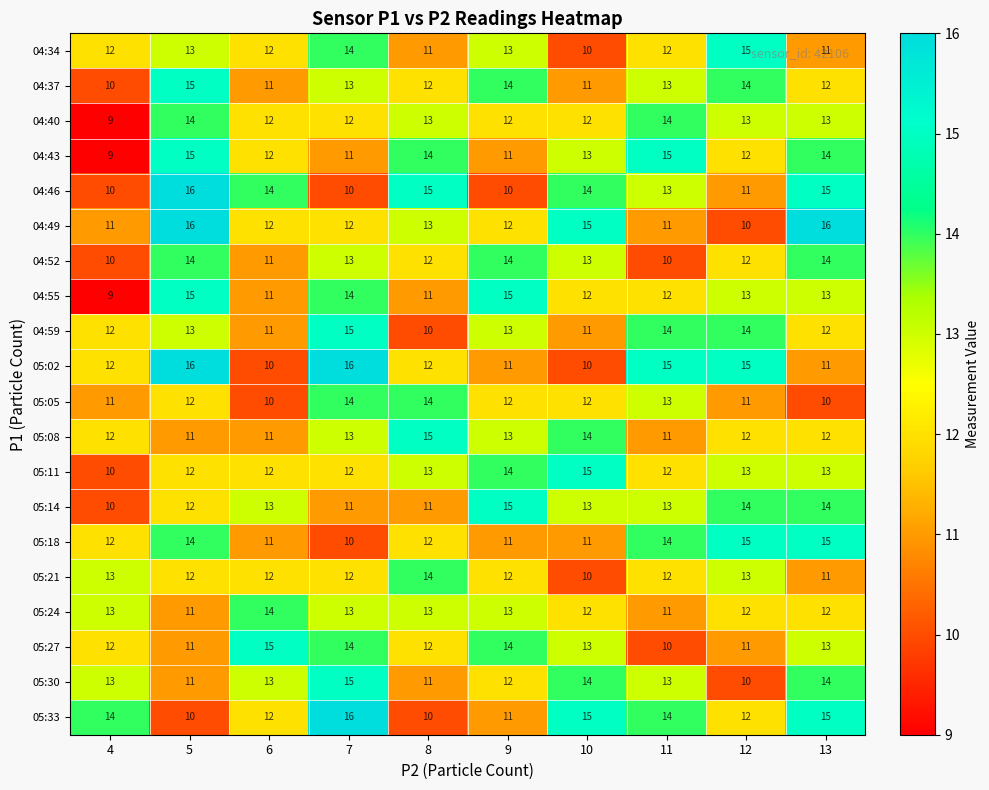

What is the sum of all 05:24 values?

124